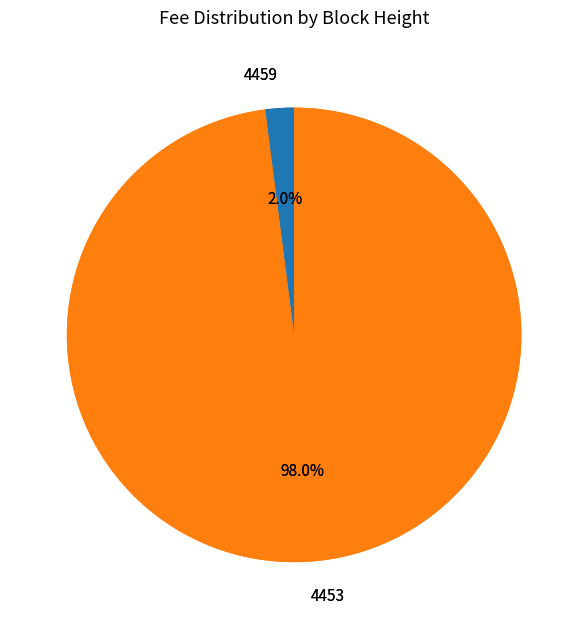

Count the number of slices in the pie.

2